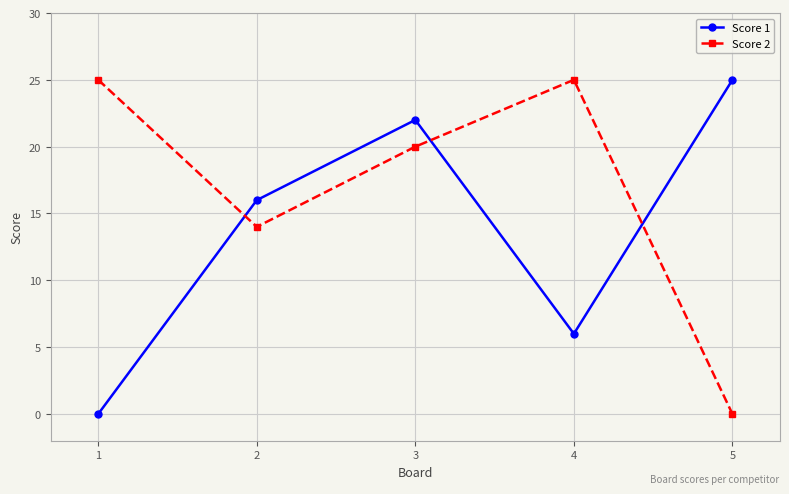

Between 2 and 5, which series saw the biggest shift?

Score 2